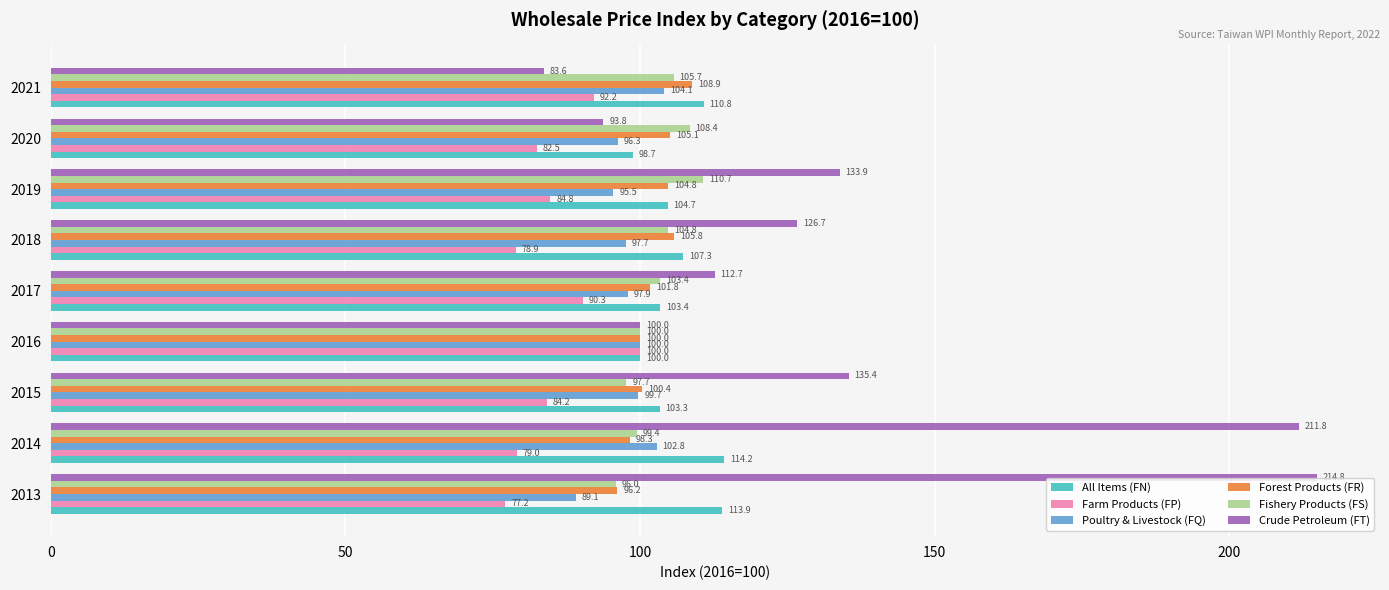

The Poultry & Livestock (FQ) series shows 55.9 at 2021. True or false?

False